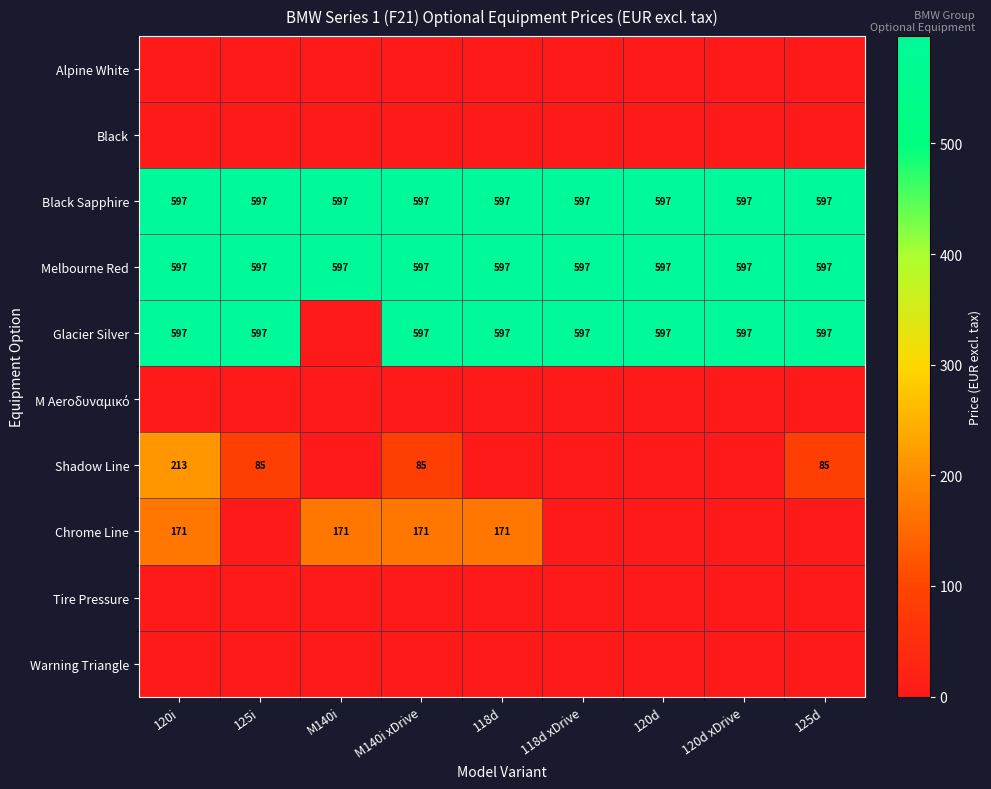

At which category does the chart reach its peak across all series?

120i